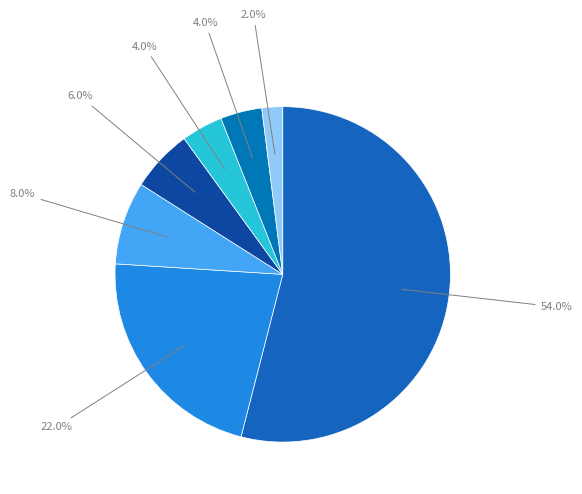

What is the smallest slice in the pie chart?

02